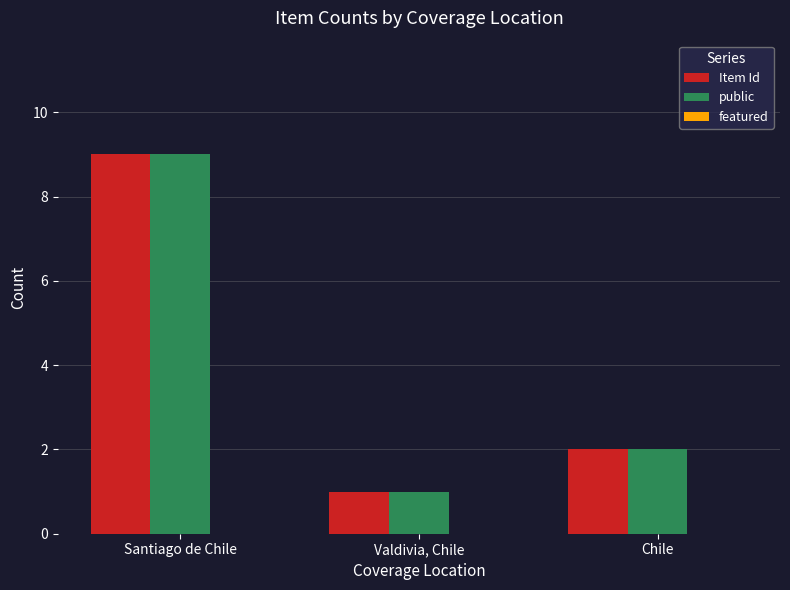

Rank the categories by Item Id value from lowest to highest.

Valdivia, Chile, Chile, Santiago de Chile